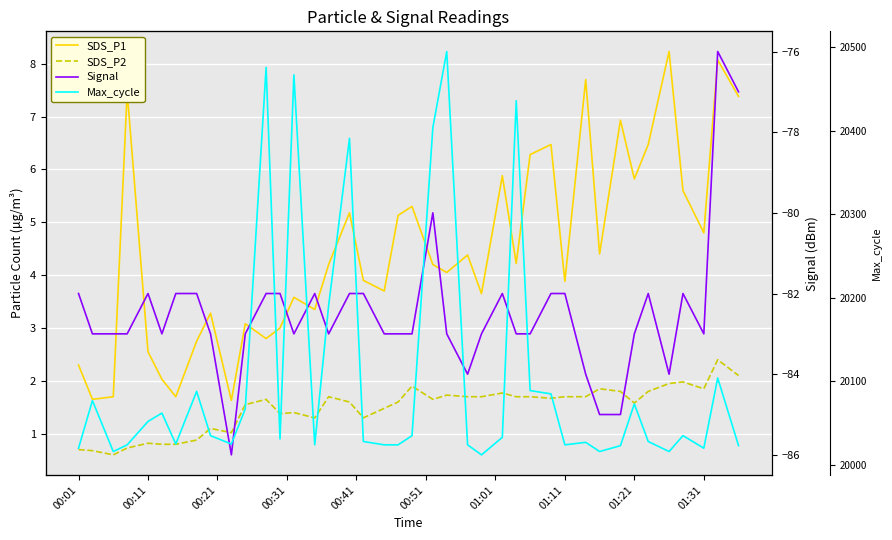

What is the sum of all SDS_P1 values?

178.7